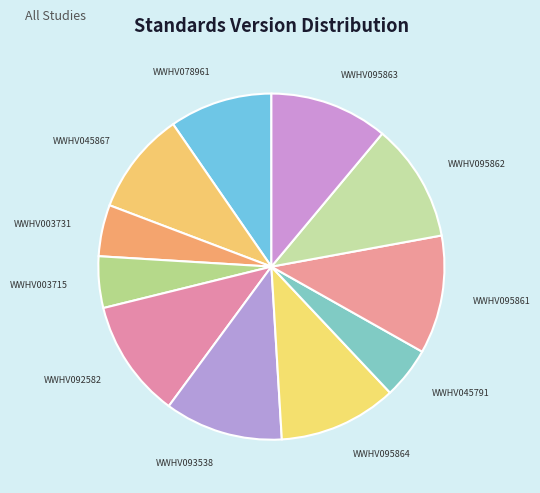

Count the number of slices in the pie.

11